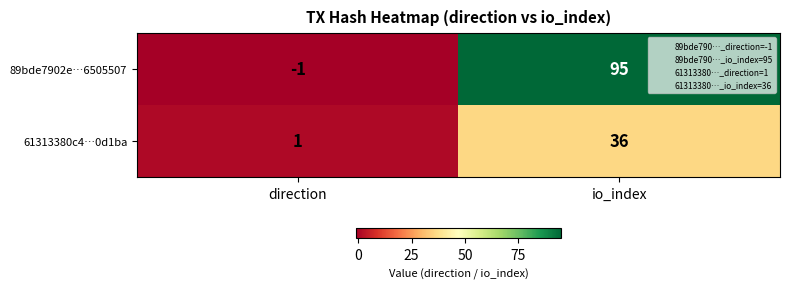

Reading left to right, list all the values displayed in this chart.

89bde7902e…6505507: -1	95
61313380c4…0d1ba: 1	36